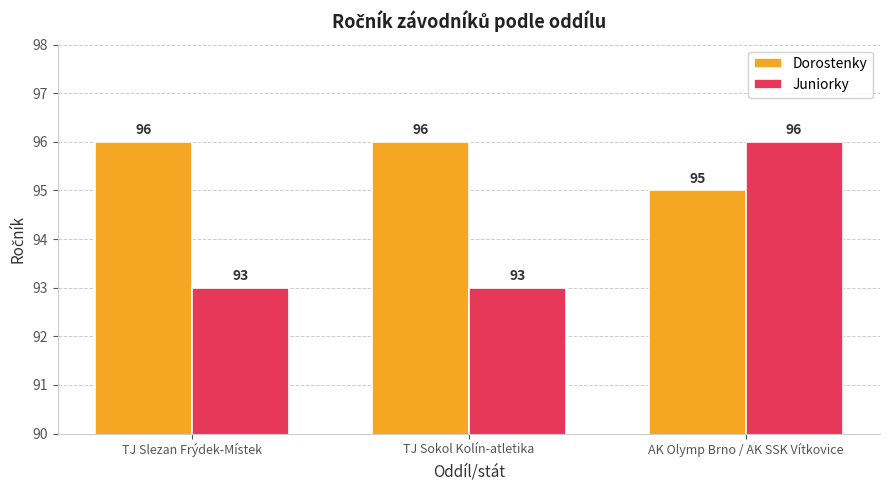

What is the spread (max minus min) of values at TJ Slezan Frýdek-Místek?

3